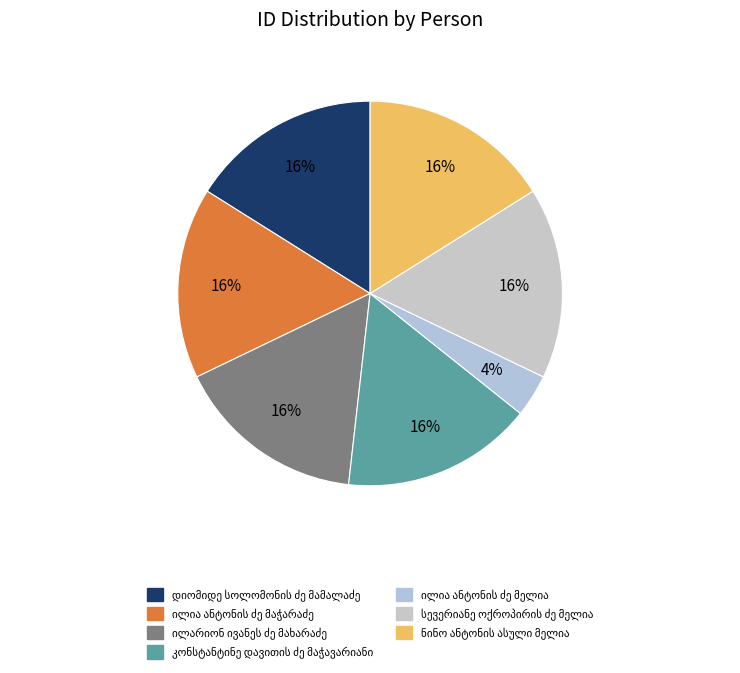

Is the sum of ნინო ანტონის ასული მელია and სევერიანე ოქროპირის ძე მელია greater than half?

No